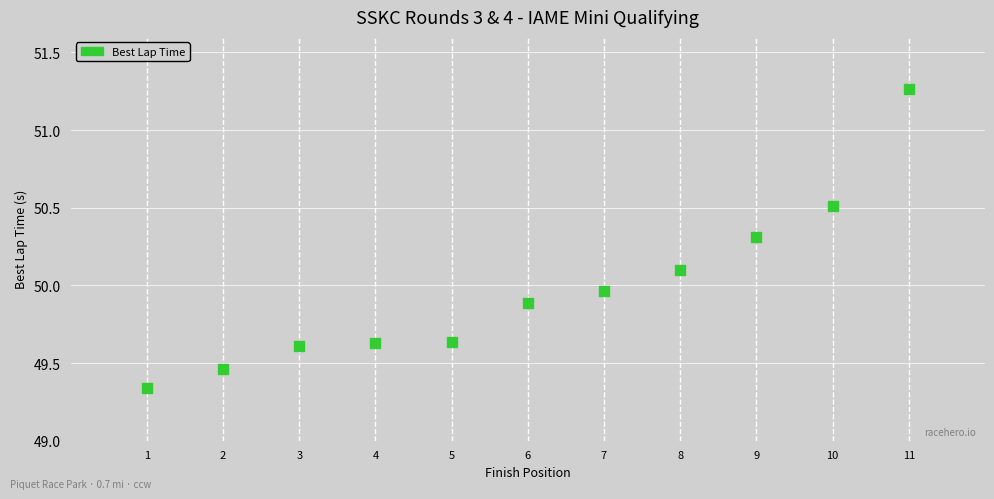

What is the range of Y values (max minus min)?

1.9